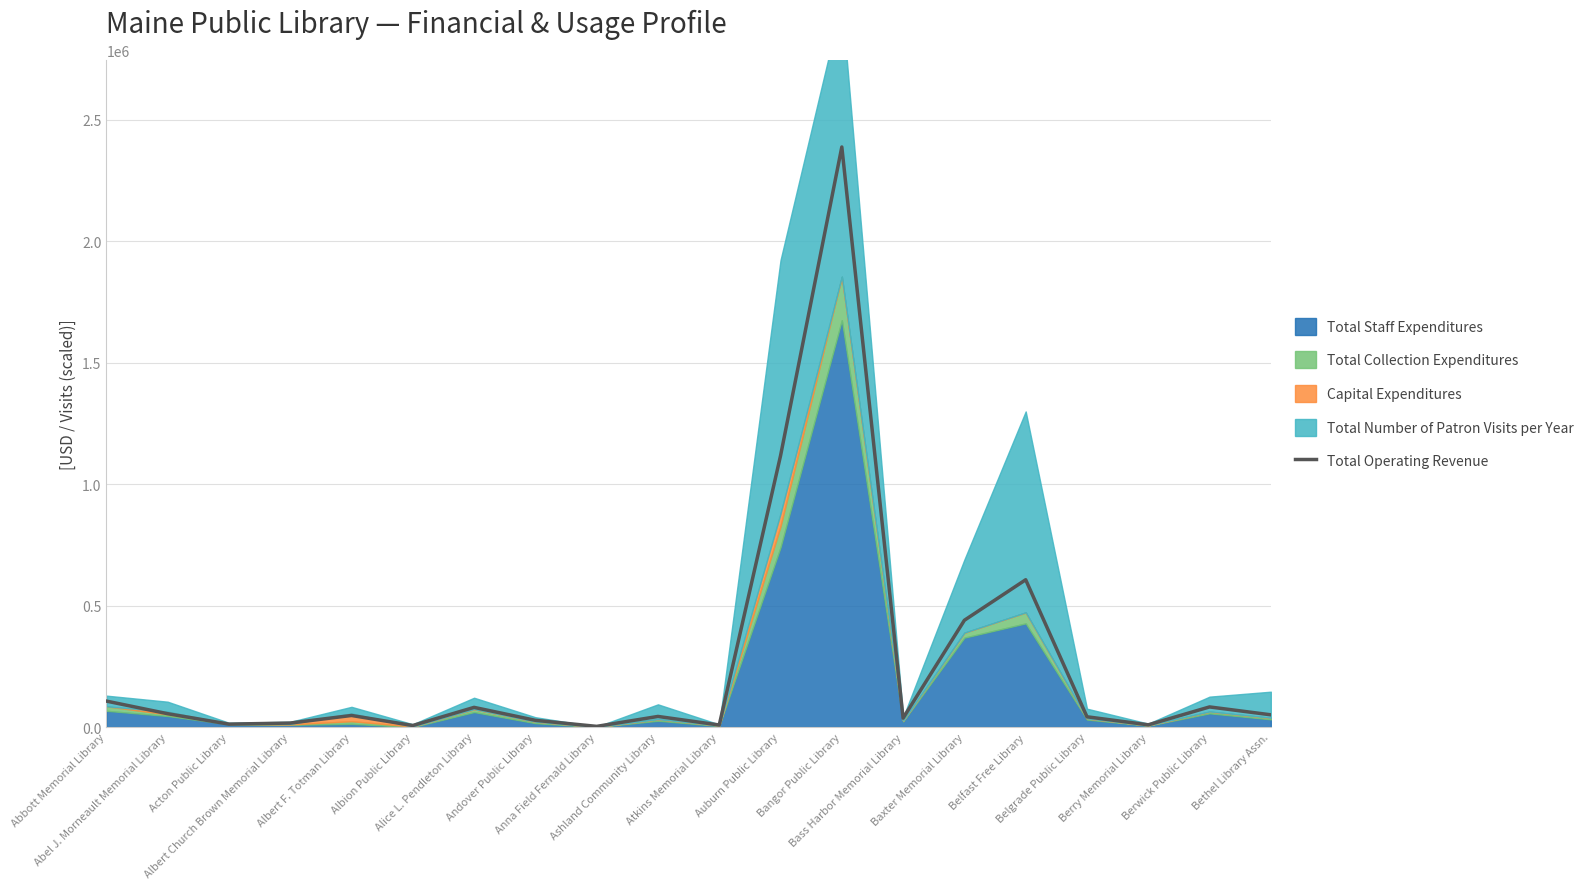

Reading left to right, what are all the values shown in this chart?

106955	55032	12120	16500	47714	6440	81080	27807	2874	43745	8500	1117097	2388577	36854	439815	606596	42337	9263	82907	50398